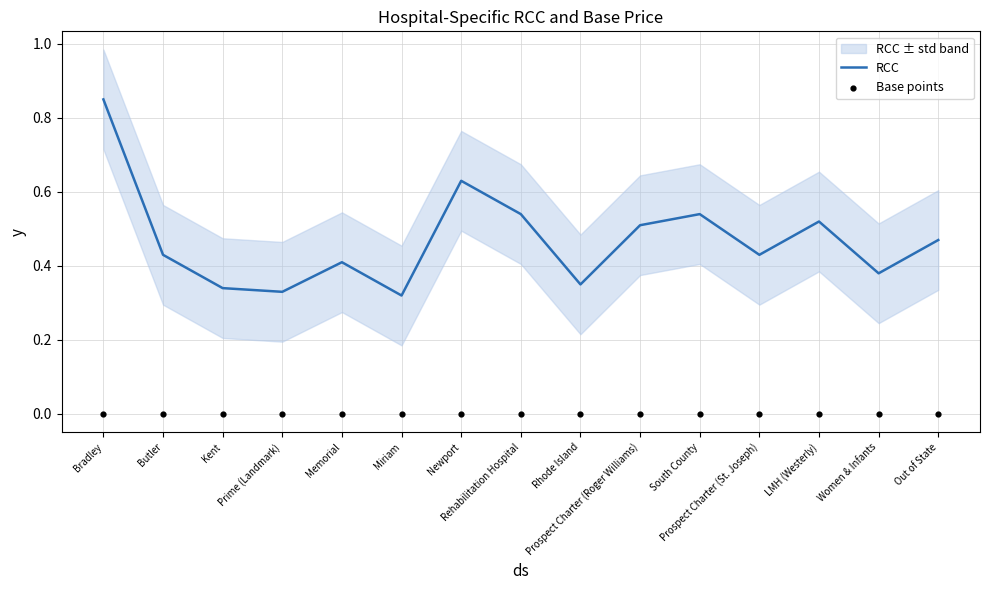

Which series has the largest total across all categories?

RCC